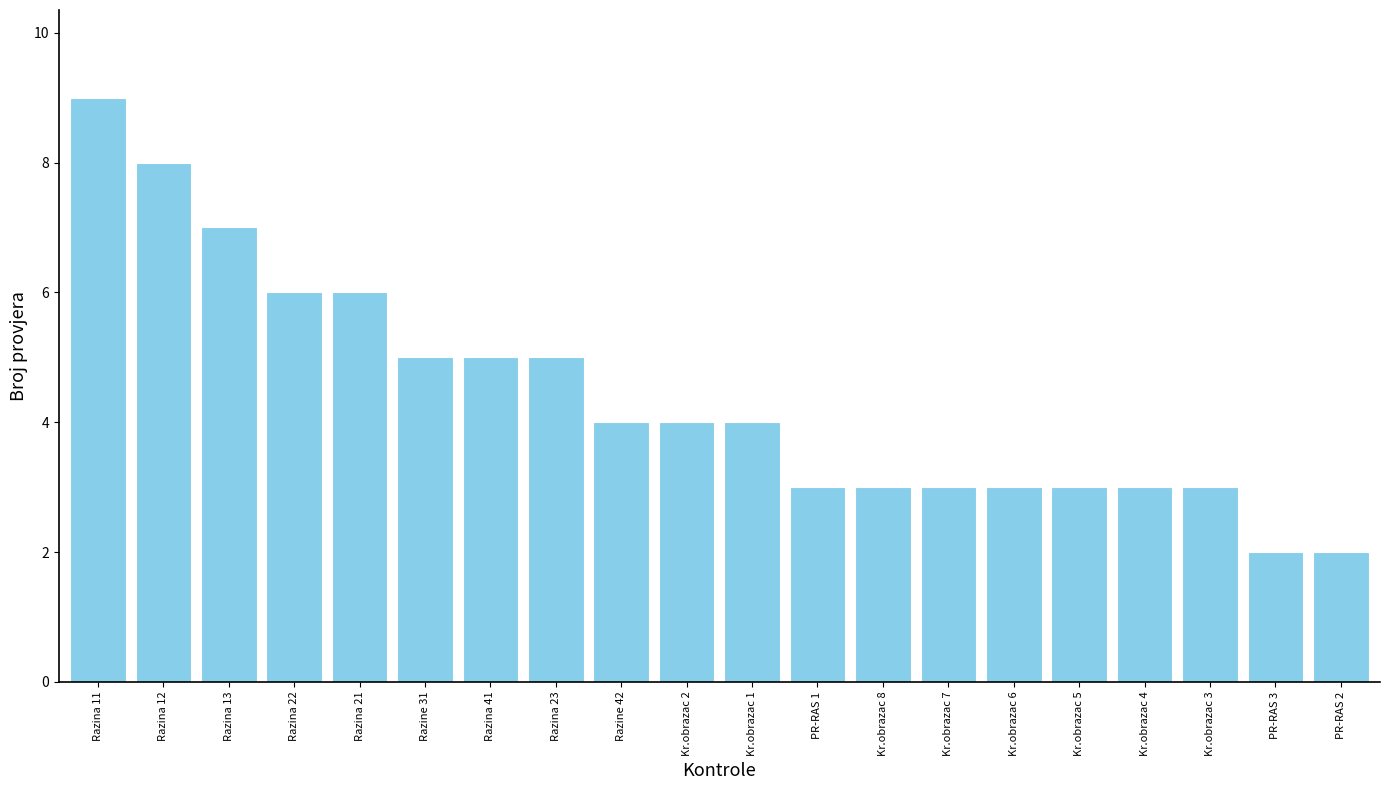

Reading left to right, extract all data points from this chart.

9	8	7	6	6	5	5	5	4	4	4	3	3	3	3	3	3	3	2	2